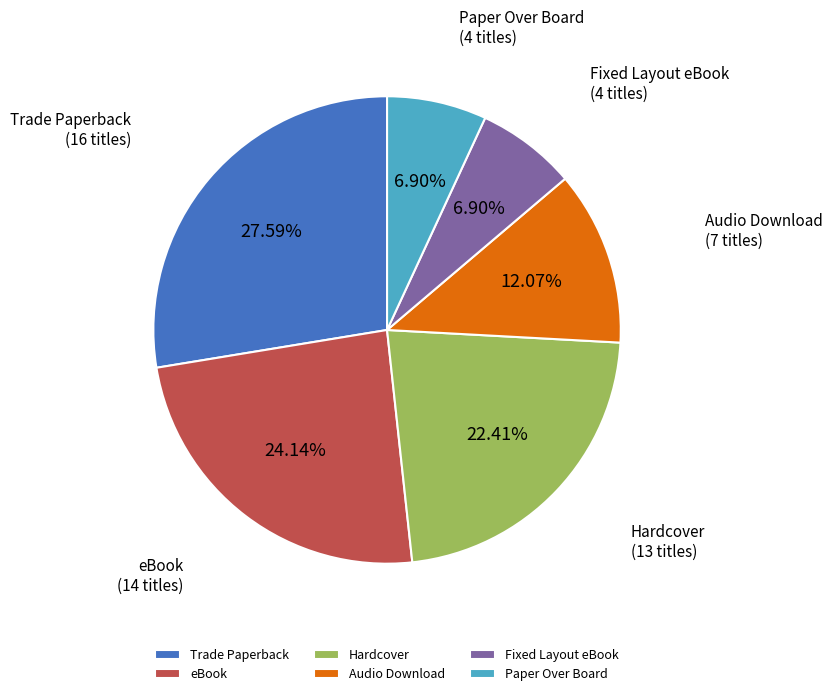

What is the largest slice in the pie chart?

Trade Paperback